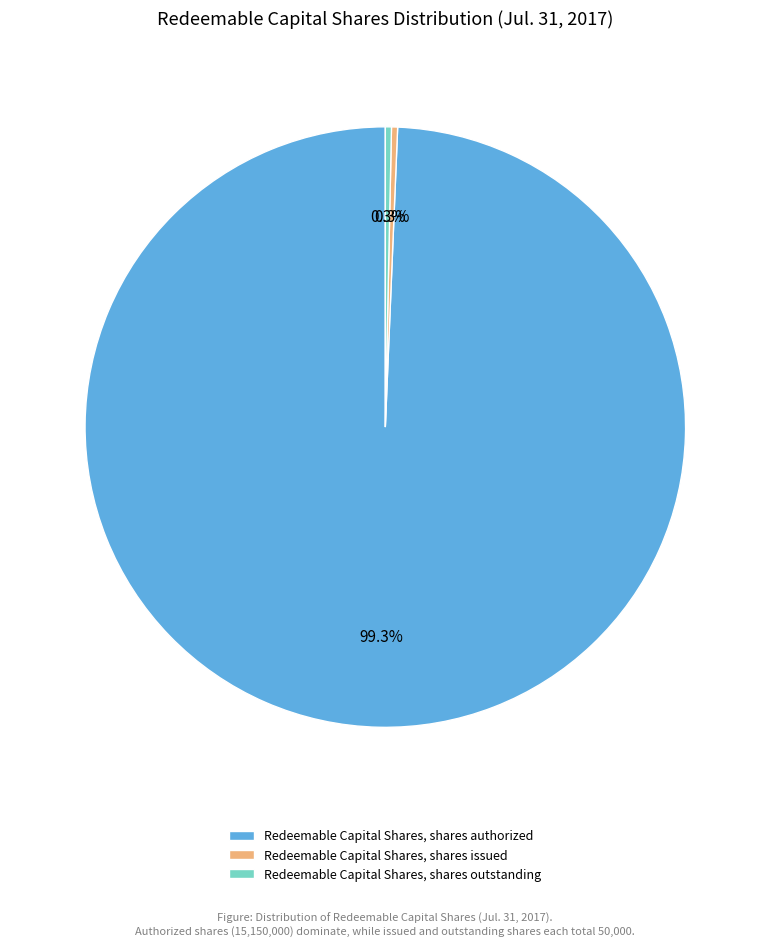

To the nearest percent, what percentage of the pie is Redeemable Capital Shares, shares authorized?

99%